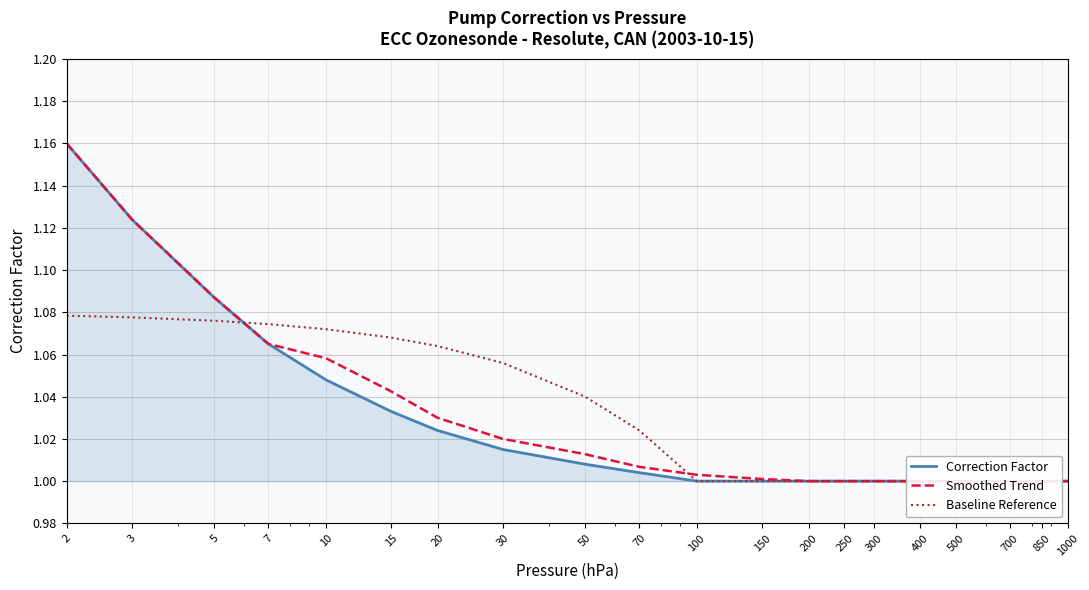

What is the highest value of the Smoothed Trend series?

1.2